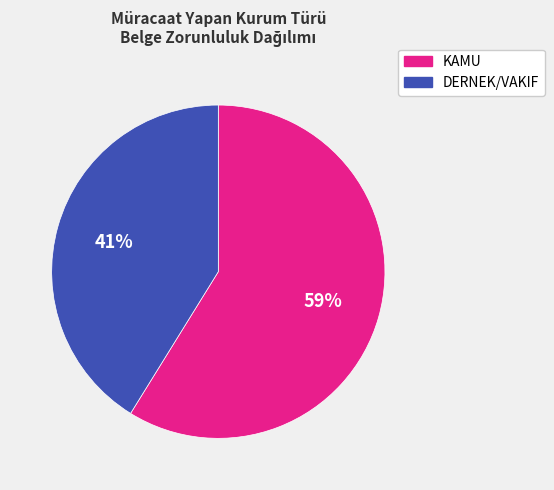

Count the number of slices in the pie.

2